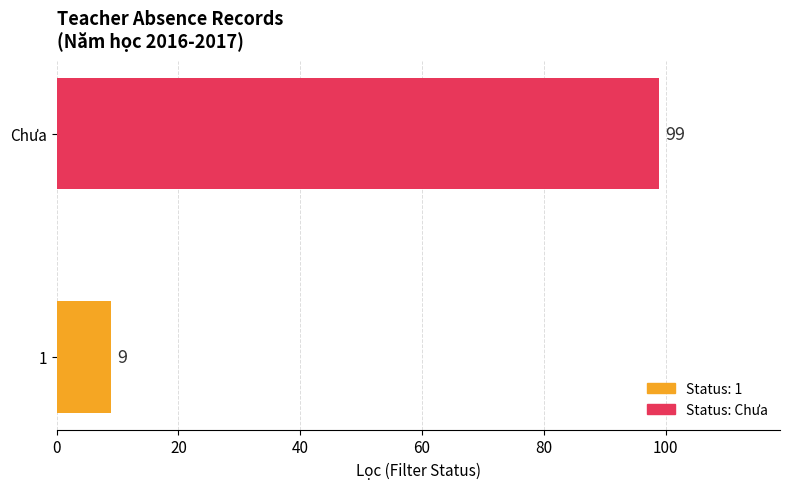

What is the sum of the values at Chưa and 1?

108